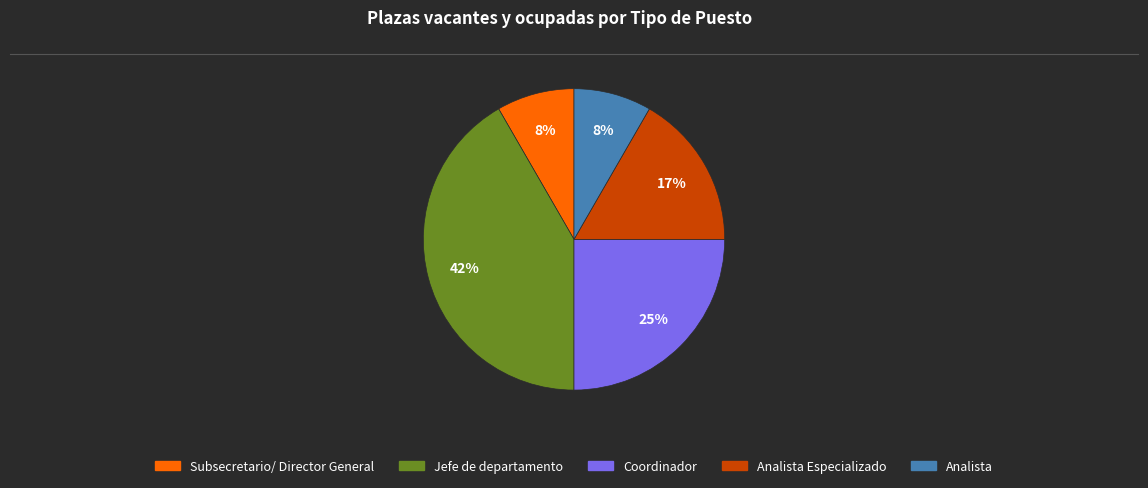

To the nearest percent, what is the average slice percentage?

20%